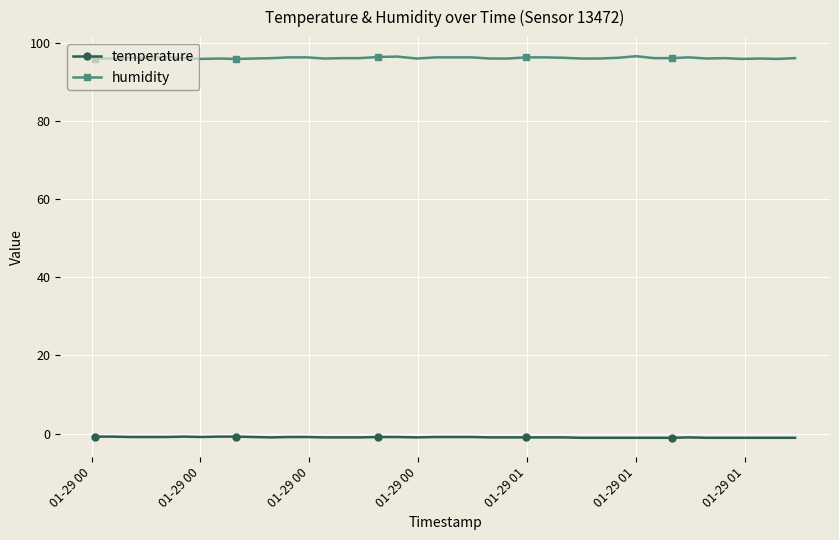

At how many categories does at least one series exceed 48?

40